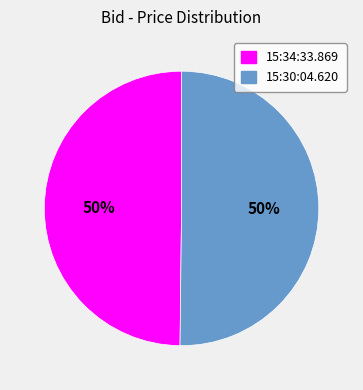

Combined, do 15:34:33.869 and 15:30:04.620 account for over 50%?

Yes